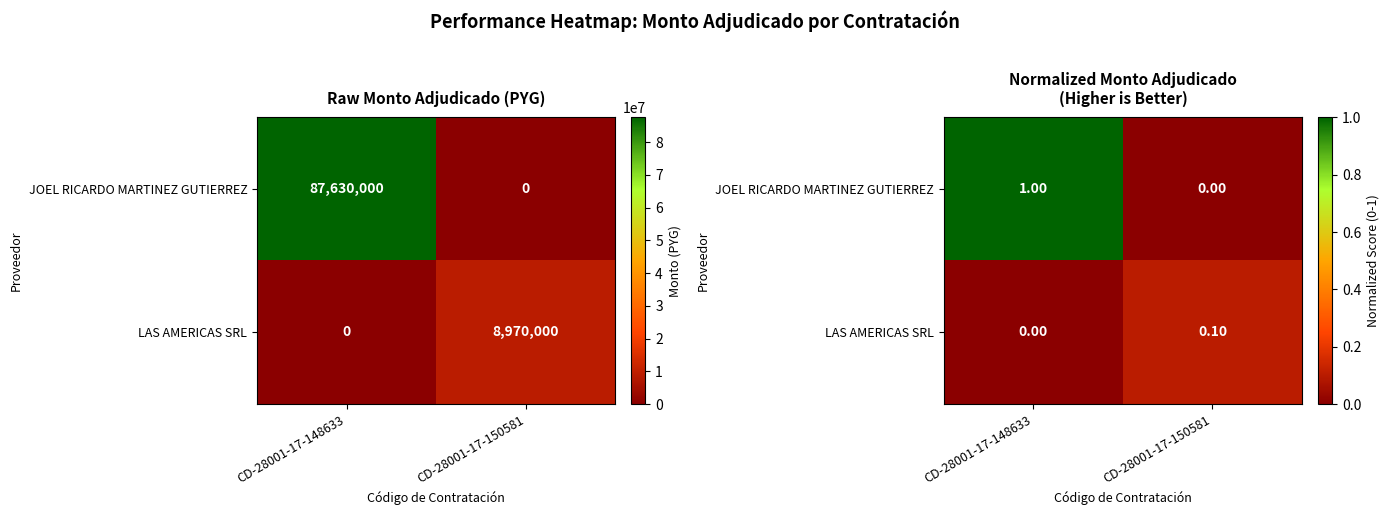

What is the total value across all series at CD-28001-17-150581?

0.1